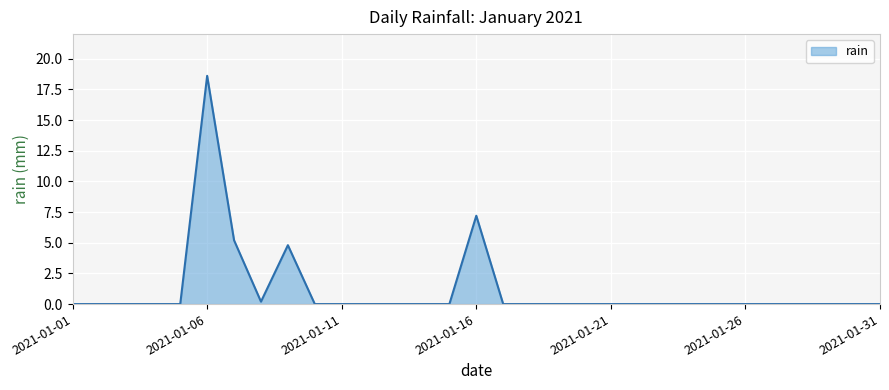

What is the difference between the maximum and minimum values?

18.6